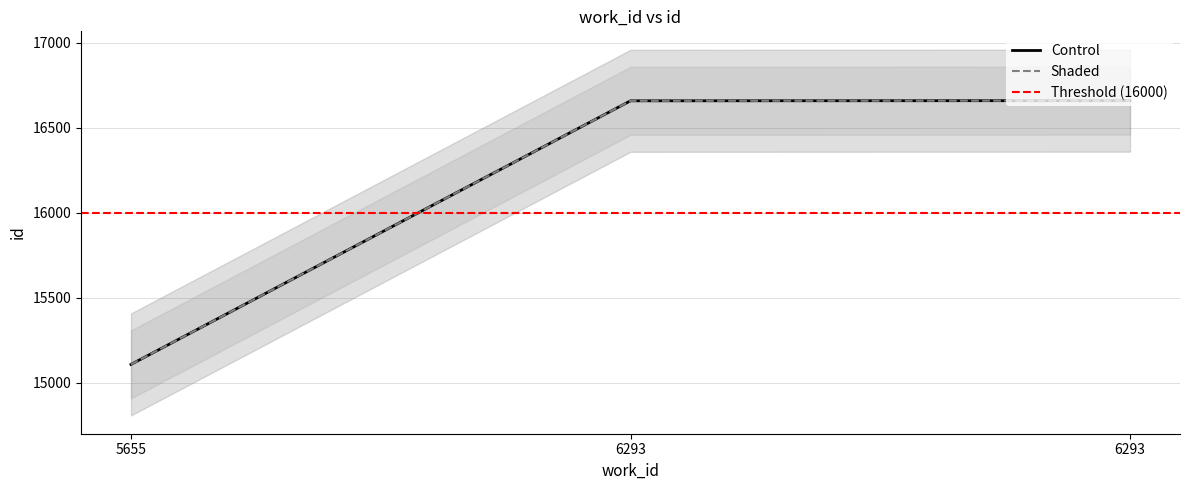

The value of Control at 5655 is 7967. True or false?

False